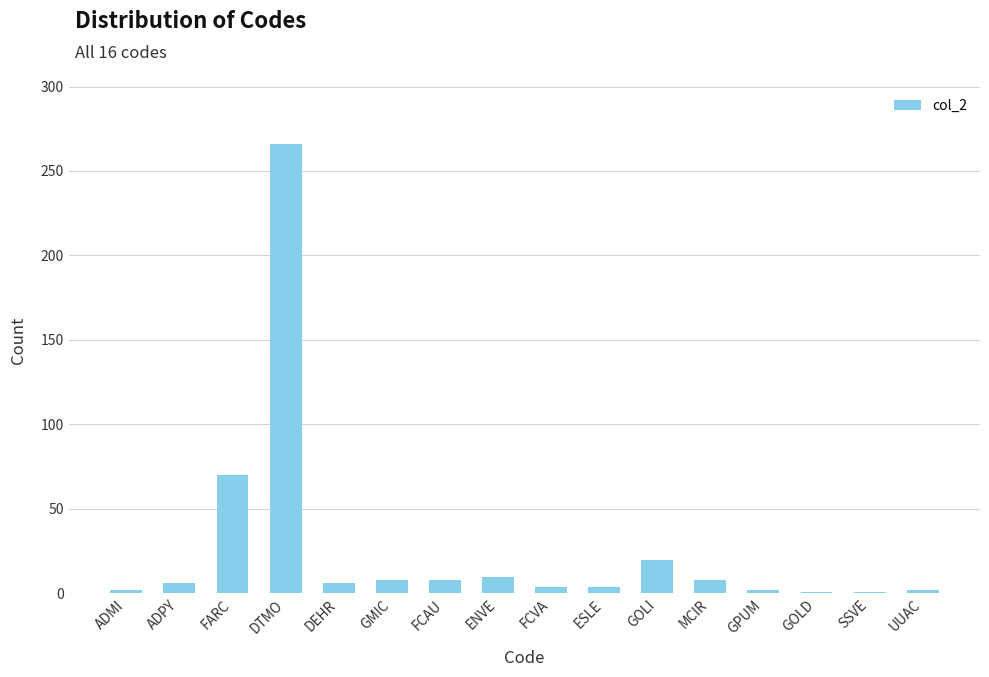

What is the label of the 2nd bar from the right?

SSVE